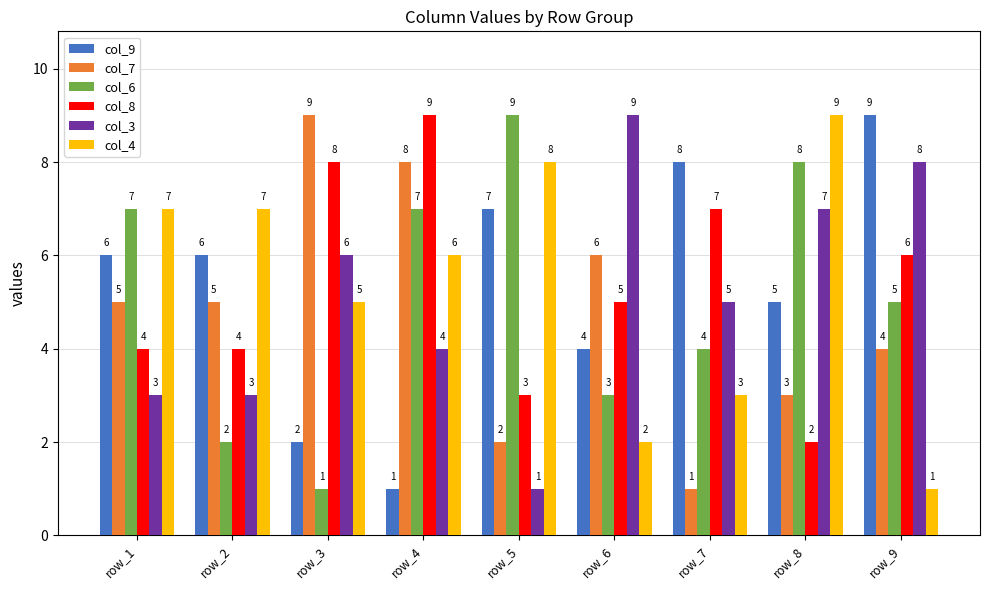

The col_9 series shows 5 at row_8. True or false?

True